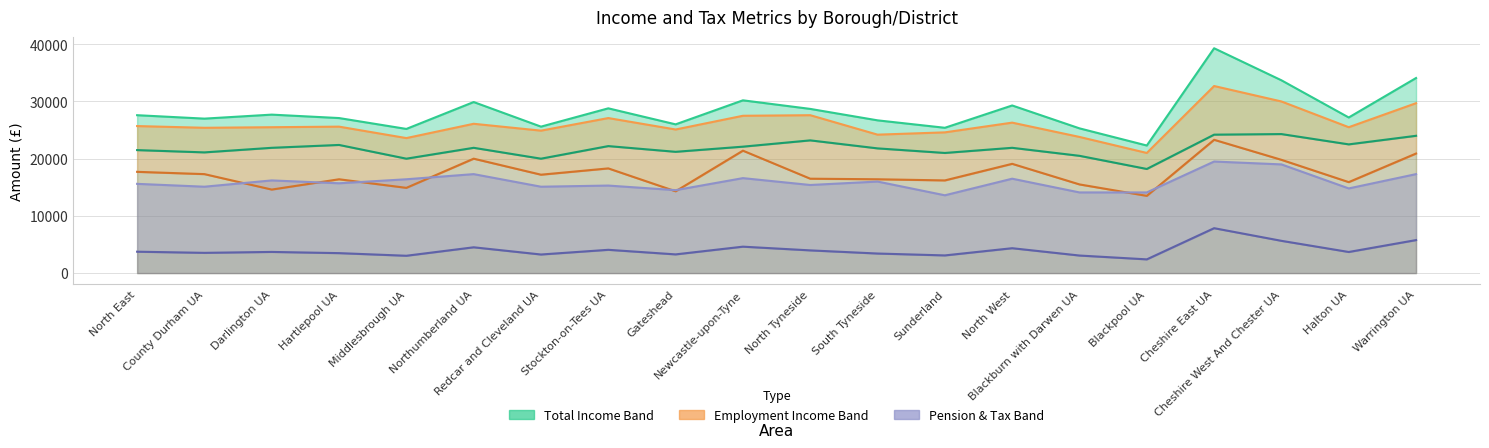

Which series has the widest spread of values?

Total income (Mean)